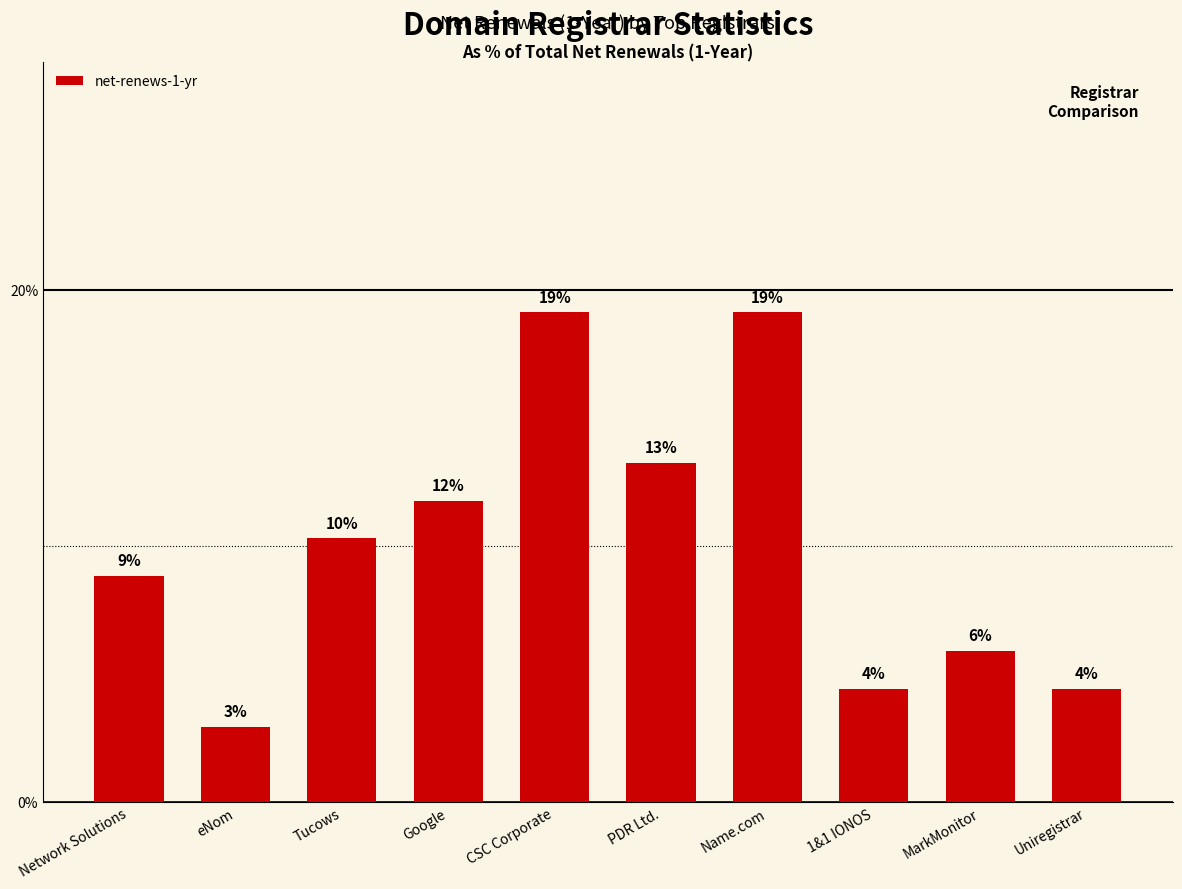

What is the change in value from Google to PDR Ltd.?

+1.5